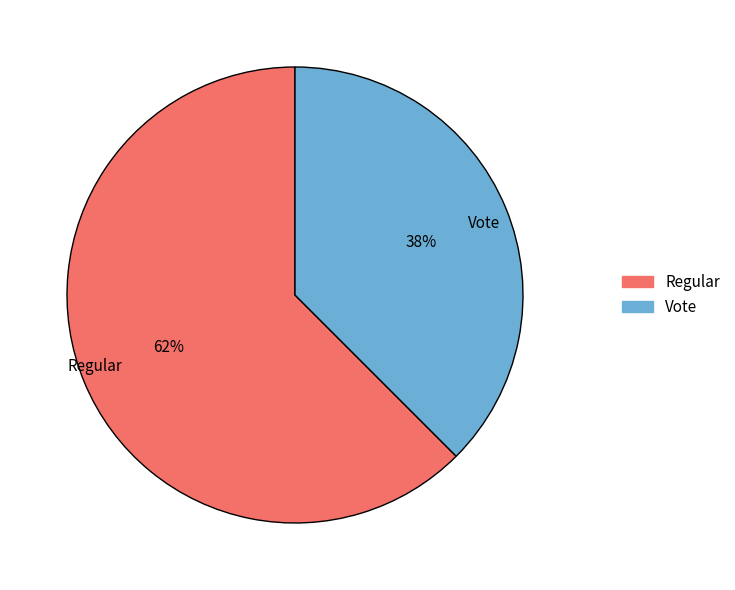

Does Vote represent more than half of the total?

No